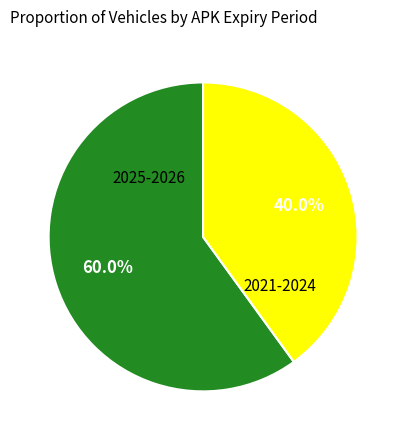

Is there a majority slice in this chart?

Yes